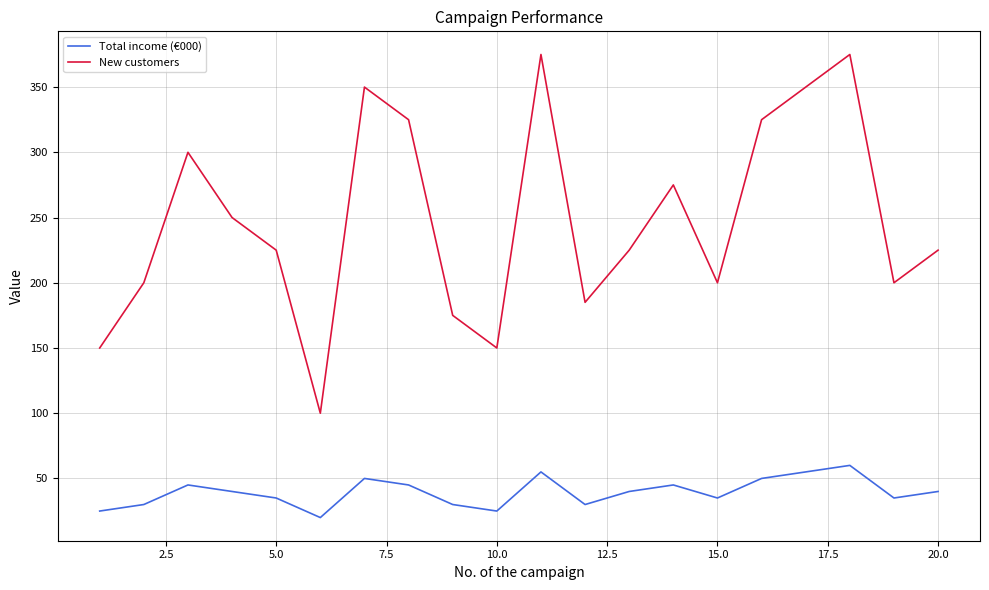

In New customers, how many points are lower than both neighbors (excluding endpoints)?

5